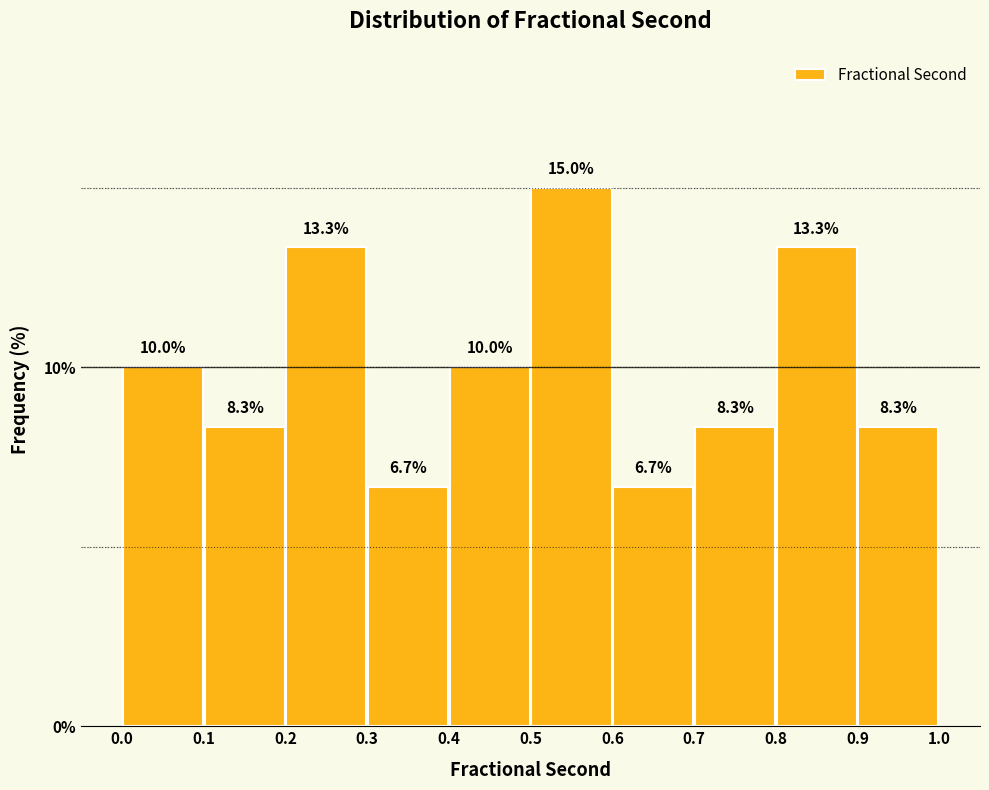

Reading left to right, list every bar in this chart as the range it spans on the x-axis followed by its height.

0.0 to 0.1: 10.0
0.1 to 0.2: 8.3
0.2 to 0.3: 13.3
0.3 to 0.4: 6.7
0.4 to 0.5: 10.0
0.5 to 0.6: 15.0
0.6 to 0.7: 6.7
0.7 to 0.8: 8.3
0.8 to 0.9: 13.3
0.9 to 1.0: 8.3